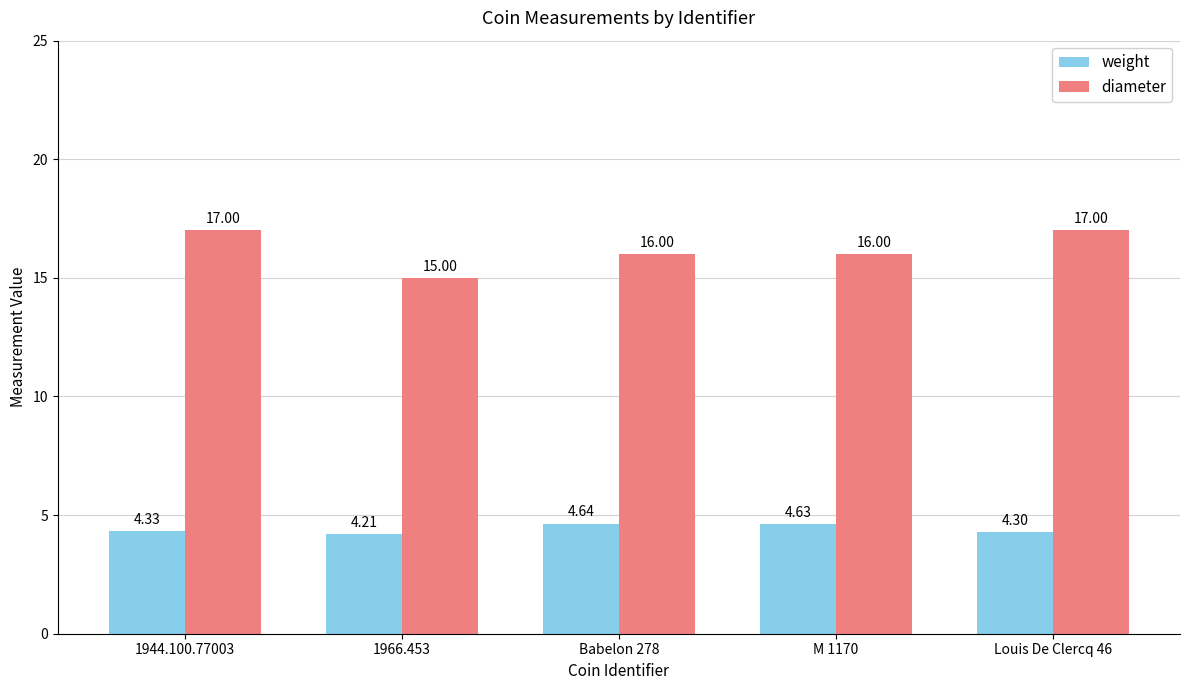

Which series has the largest total across all categories?

diameter